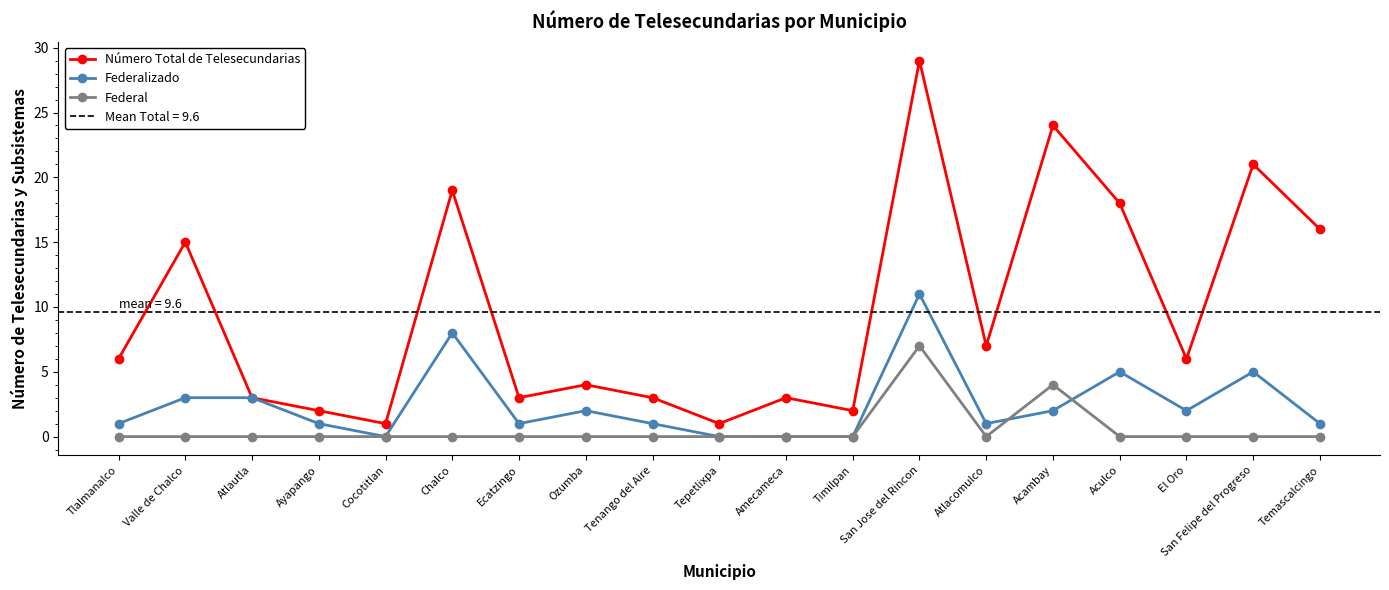

Is this an area chart (filled region under the line)?

No